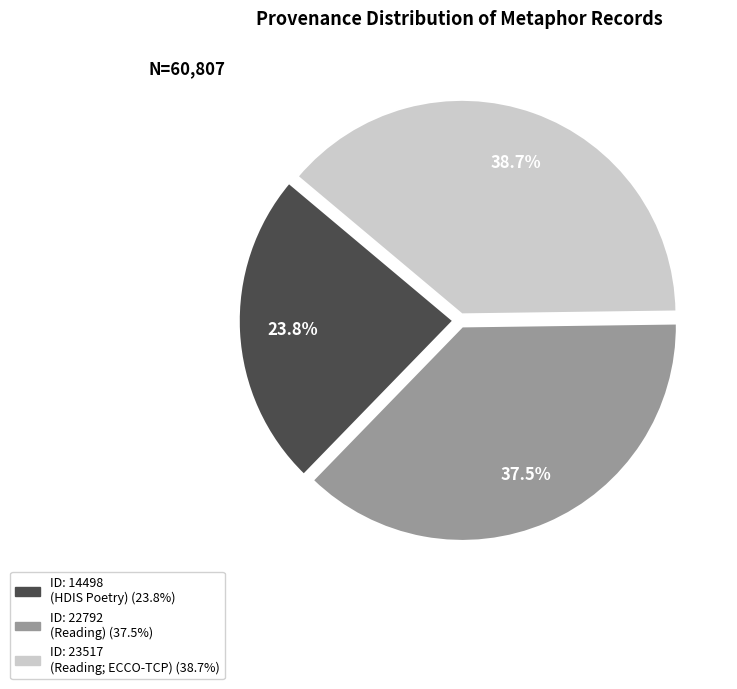

Is there any slice that represents more than half of the pie?

No